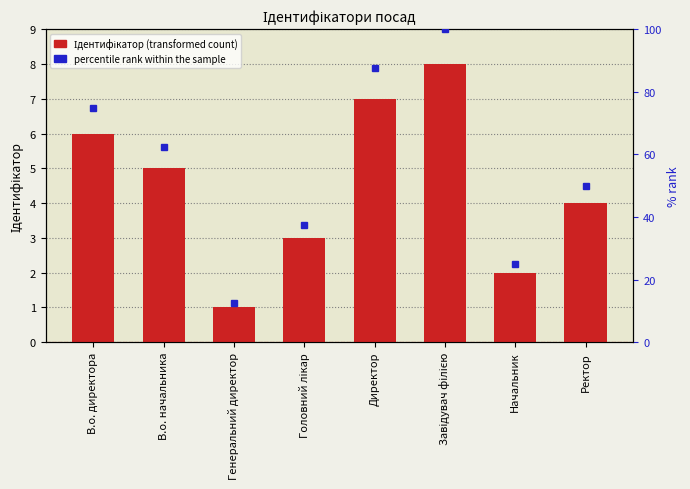

Rank the series by their maximum value, from lowest to highest.

Ідентифікатор, percentile rank within the sample